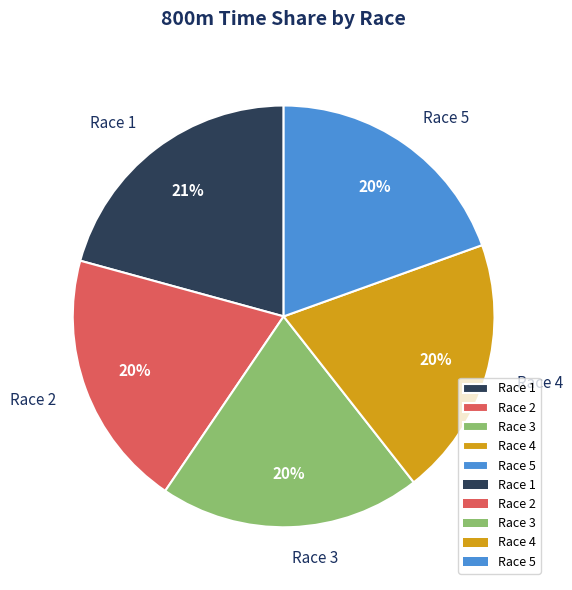

To the nearest percent, what is the average slice percentage?

20%